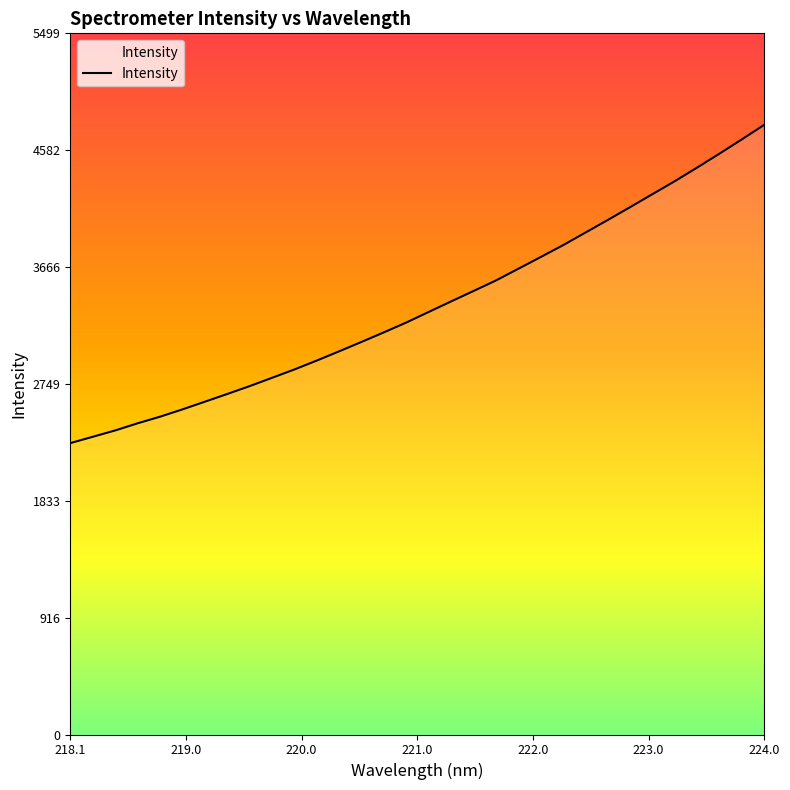

What is the smallest value displayed?

2285.3